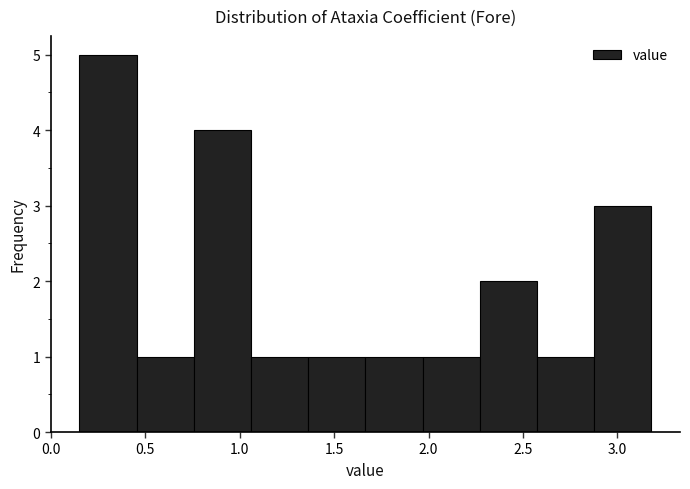

Reading left to right, list every bar in this chart as the range it spans on the x-axis followed by its height. Neither the bar edges nor the heights are printed on the chart, so give them approximately, as read against the axes.

0.15 to 0.45: 5
0.45 to 0.75: 1
0.75 to 1.05: 4
1.05 to 1.35: 1
1.35 to 1.65: 1
1.65 to 1.95: 1
1.95 to 2.25: 1
2.25 to 2.55: 2
2.55 to 2.90: 1
2.90 to 3.20: 3